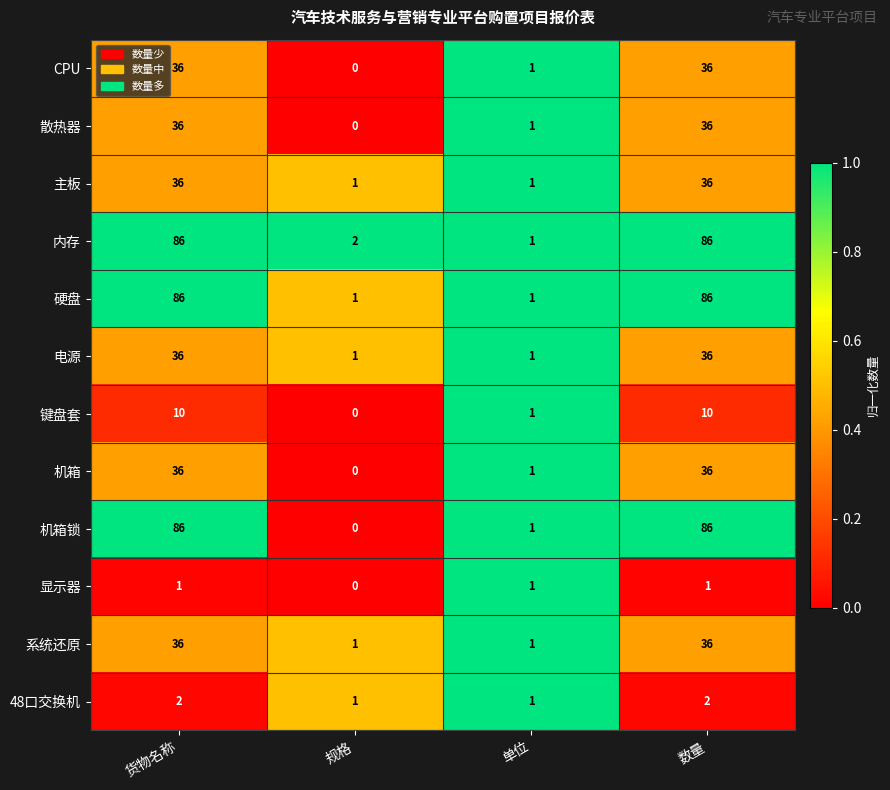

What is the maximum value shown in the chart?

86